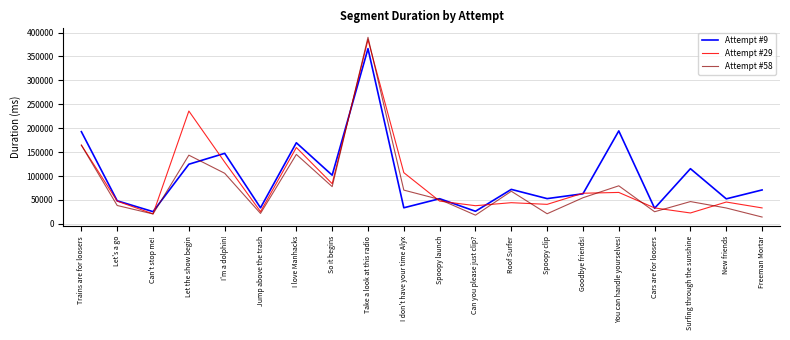

What is the total value across all series at Let the show begin?

504122